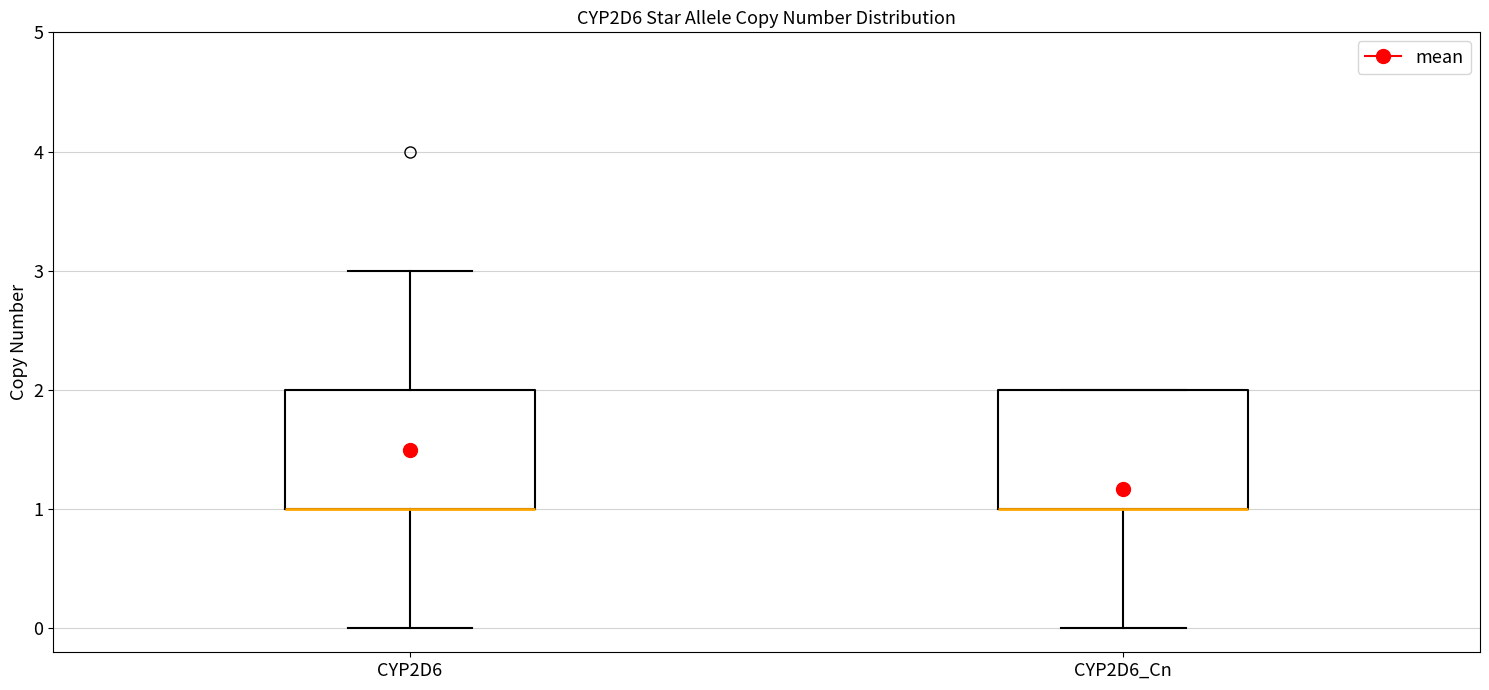

Reading left to right, read every box against the y-axis: the position of its median line, the range the box covers, and the ends of its whiskers. The values are not printed on the chart, so give them approximately, as read against the axis.

CYP2D6: median 1 (drawn on the box's lower edge), box 1 to 2, whiskers 0 to 3
CYP2D6_Cn: median 1 (drawn on the box's lower edge), box 1 to 2, whiskers 0 to 2